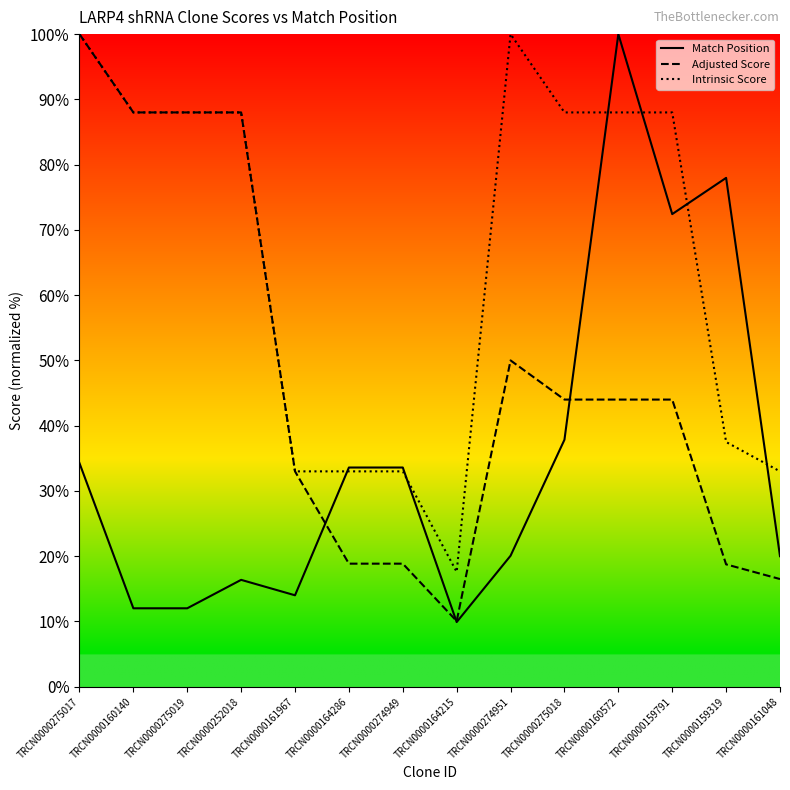

Where does the Adjusted Score series first go above 44?

TRCN0000275017